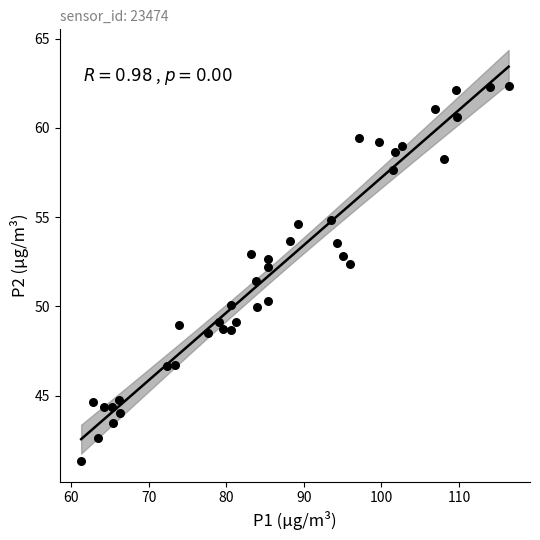

What Y value in the scatter plot is closest to 51?

51.4